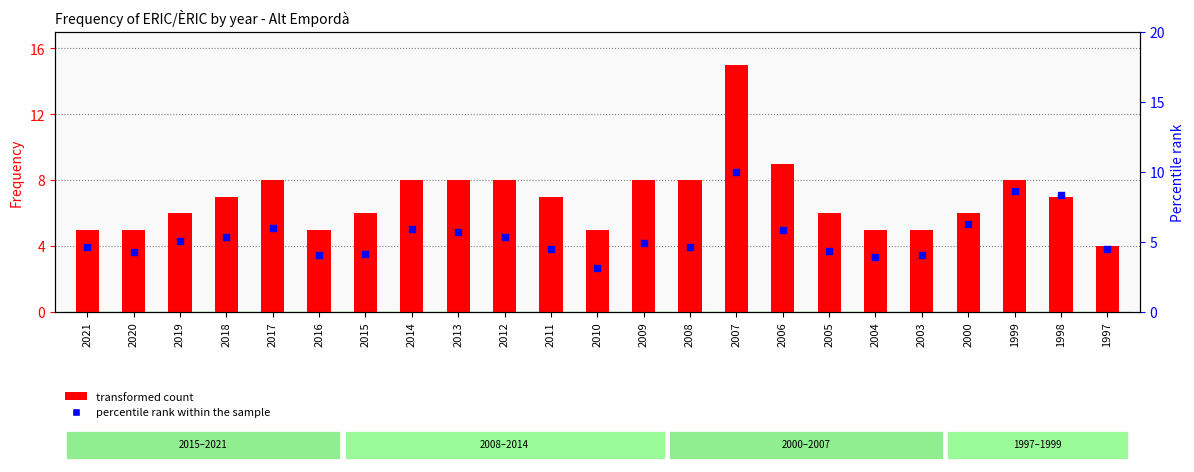

What are all the series names shown in the legend?

transformed count, percentile rank within the sample